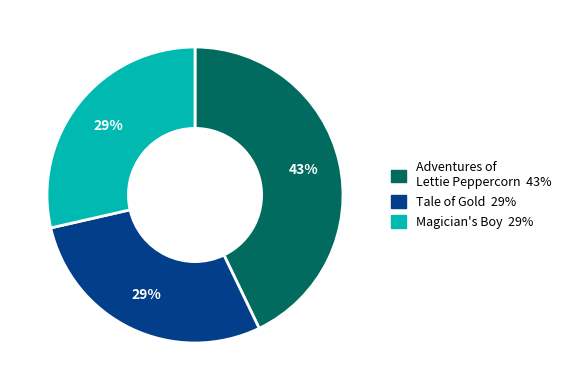

To the nearest percent, what is the difference between the largest and smallest slice percentages?

14%